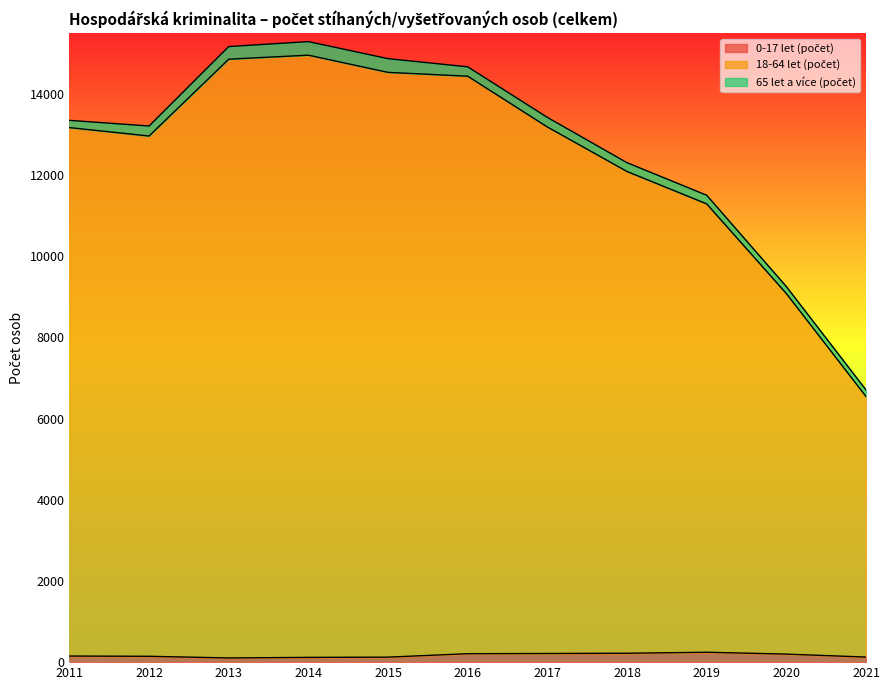

What is the difference between the 18-64 let (počet) values at 2020 and 2017?

4168